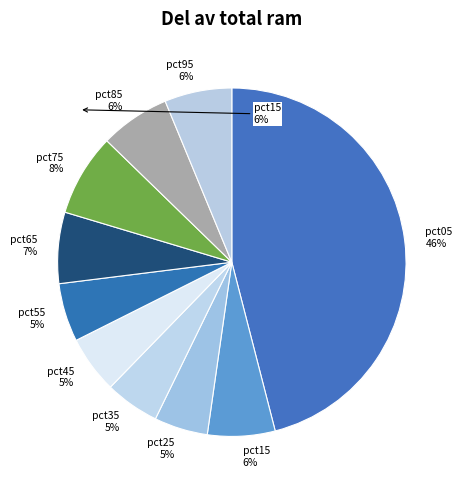

To the nearest percent, what portion does pct35 represent?

5%